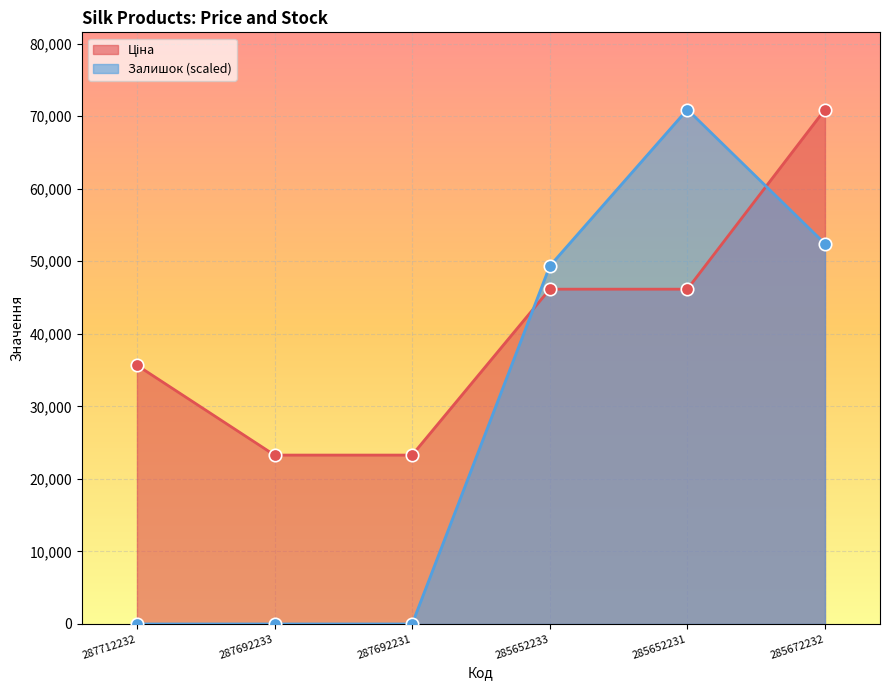

Is the value of Ціна at 285672232 greater than the value of Залишок at 287712232?

Yes